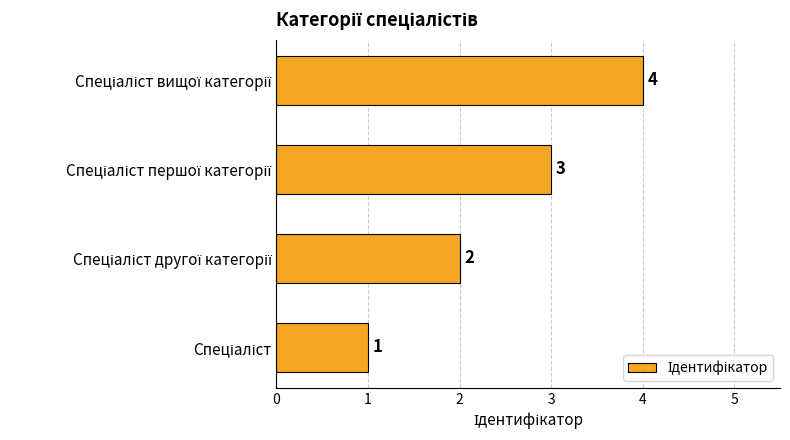

How many values are between 2 and 4?

3